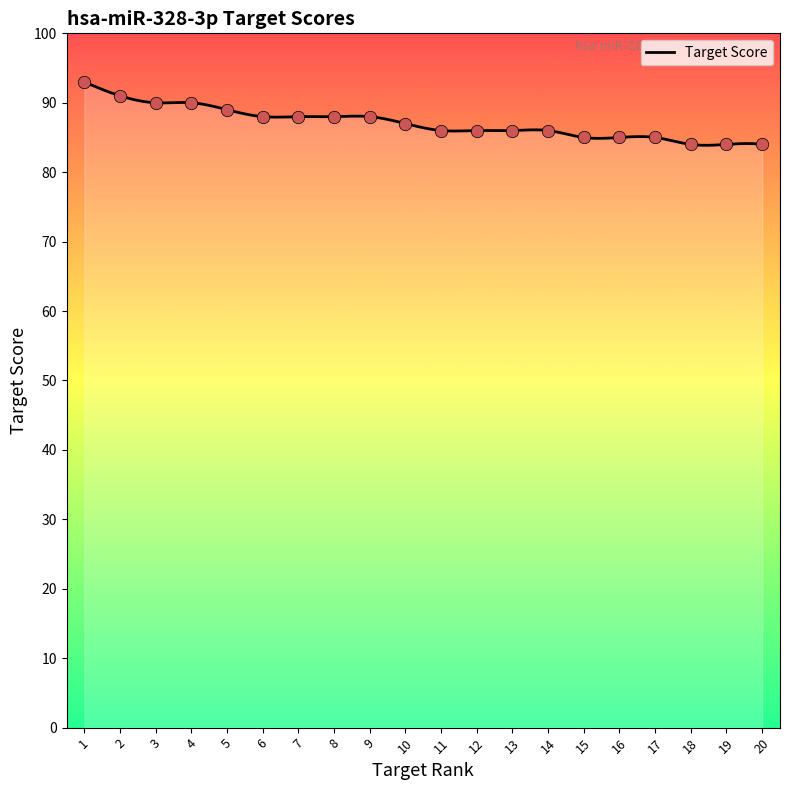

What is the lowest value of the Target Score series?

83.9